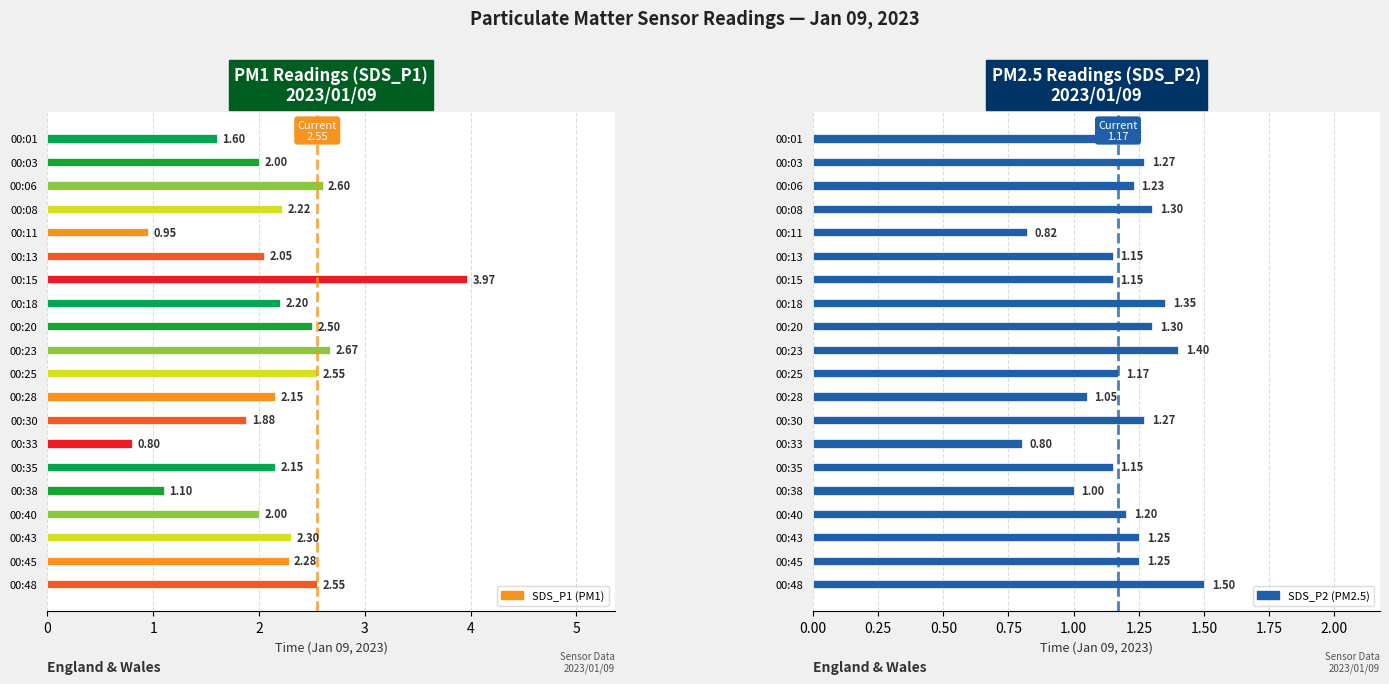

Between 00:15 and 00:33, which series saw the biggest shift?

SDS_P1